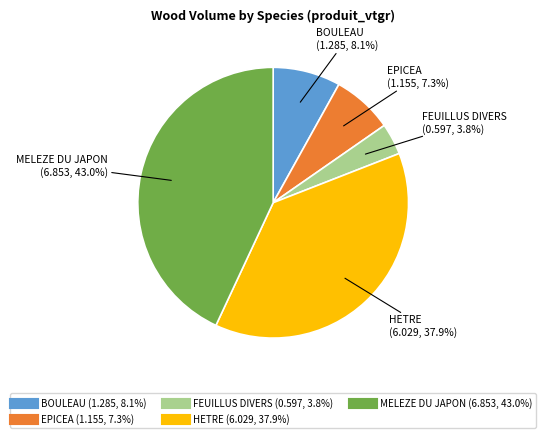

What percentage is the FEUILLUS DIVERS slice, to the nearest percent?

4%